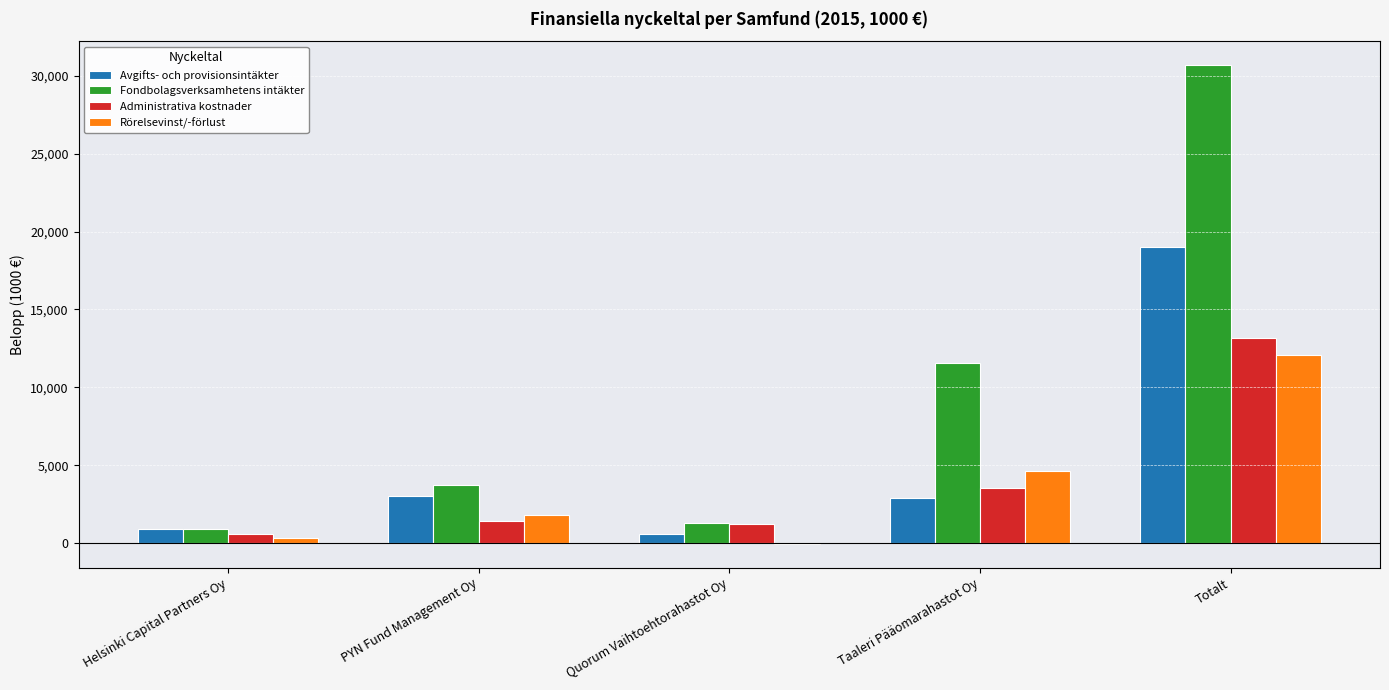

What is the sum of all Rörelsevinst/-förlust values?

18688.9